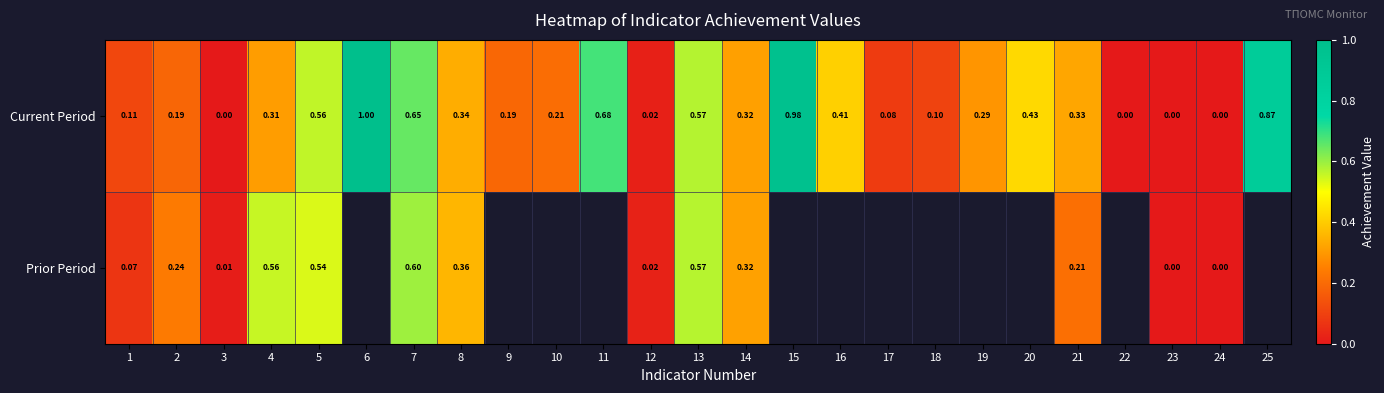

Which series has the largest range (max minus min)?

Current Period